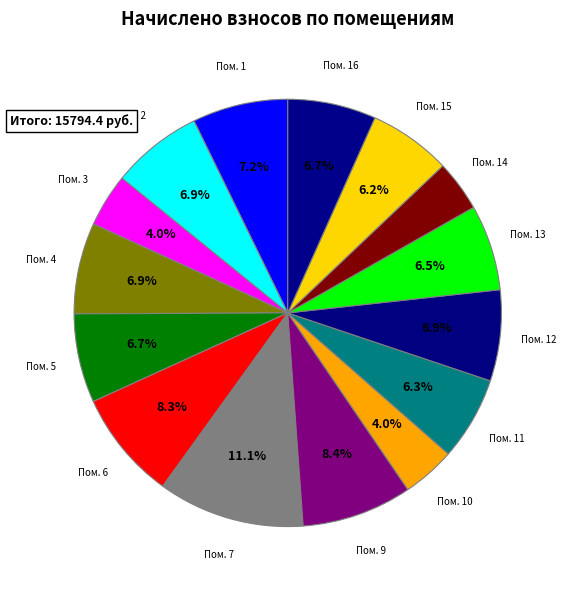

Which category has the biggest portion of the pie?

Пом. 7